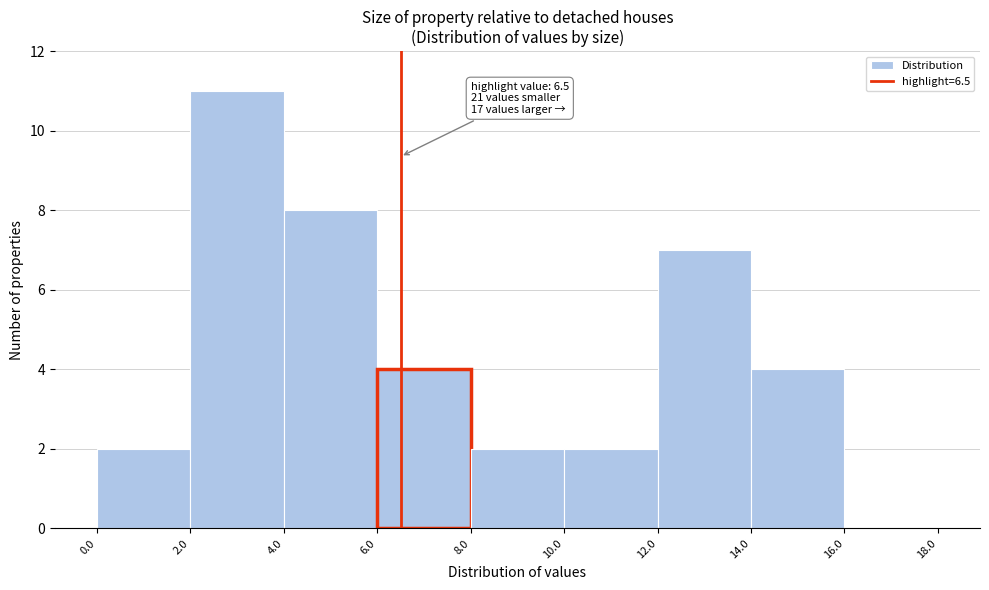

Over which range of the x-axis is the bar tallest?

2.0 to 4.0